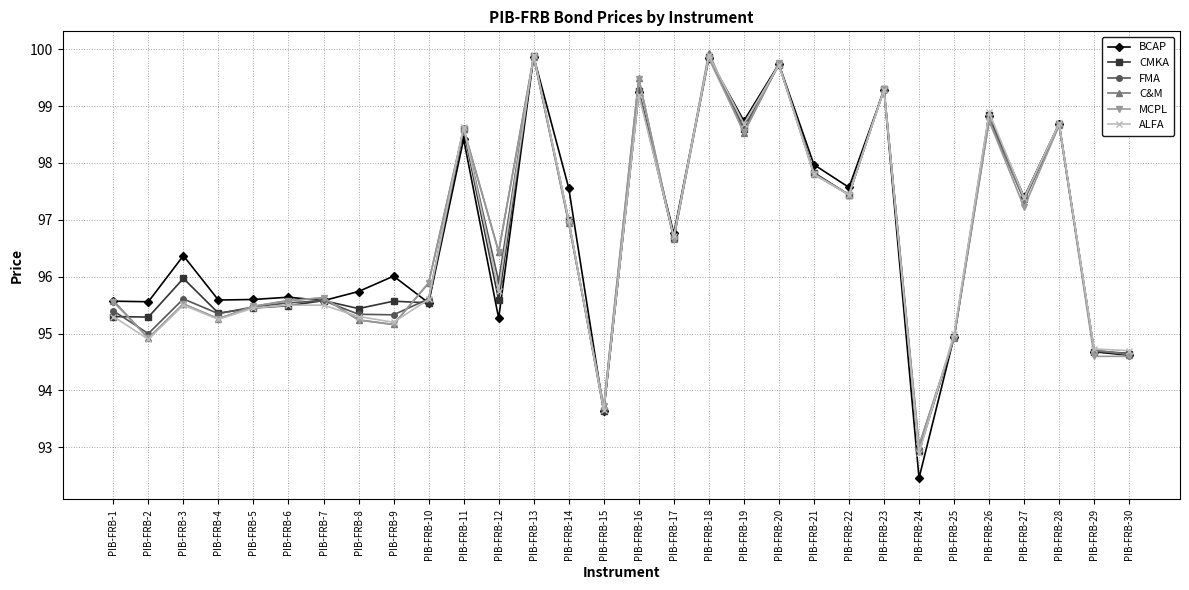

At which label does C&M reach its peak?

PIB-FRB-18